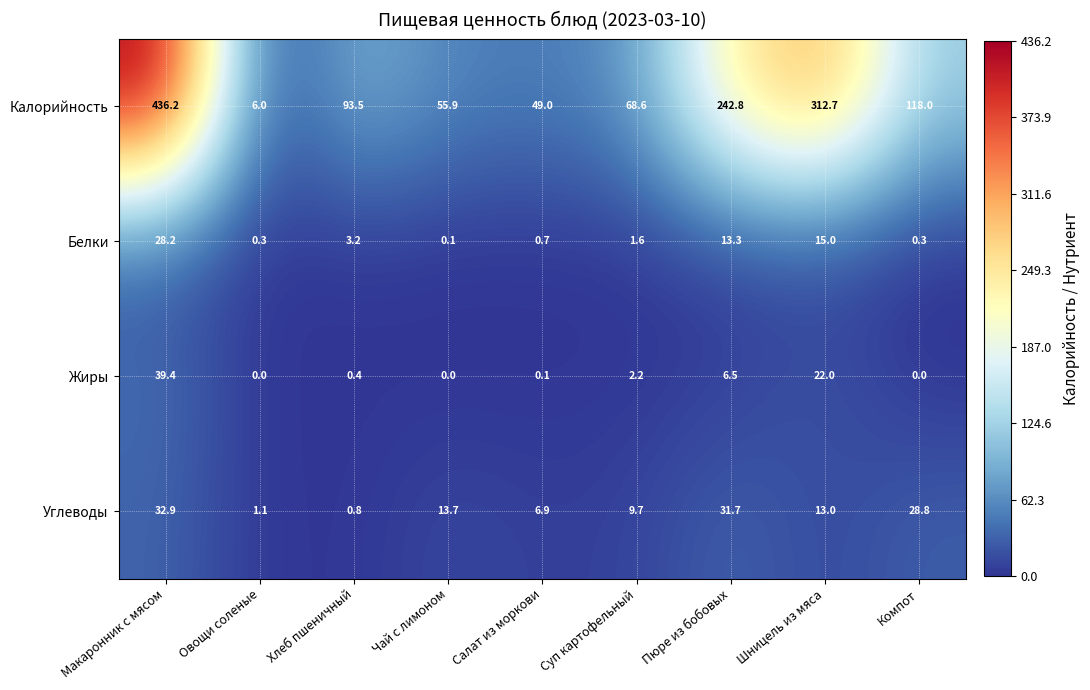

List the series in order of their peak value, highest first.

Калорийность, Жиры, Углеводы, Белки